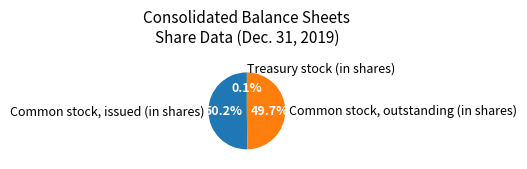

Which has a higher value, Common stock, outstanding (in shares) or Common stock, issued (in shares)?

Common stock, issued (in shares)